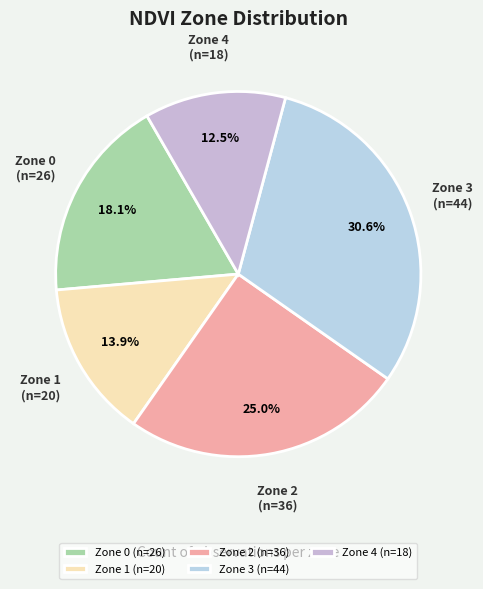

To the nearest percent, what is the difference between the largest and smallest slice percentages?

18%